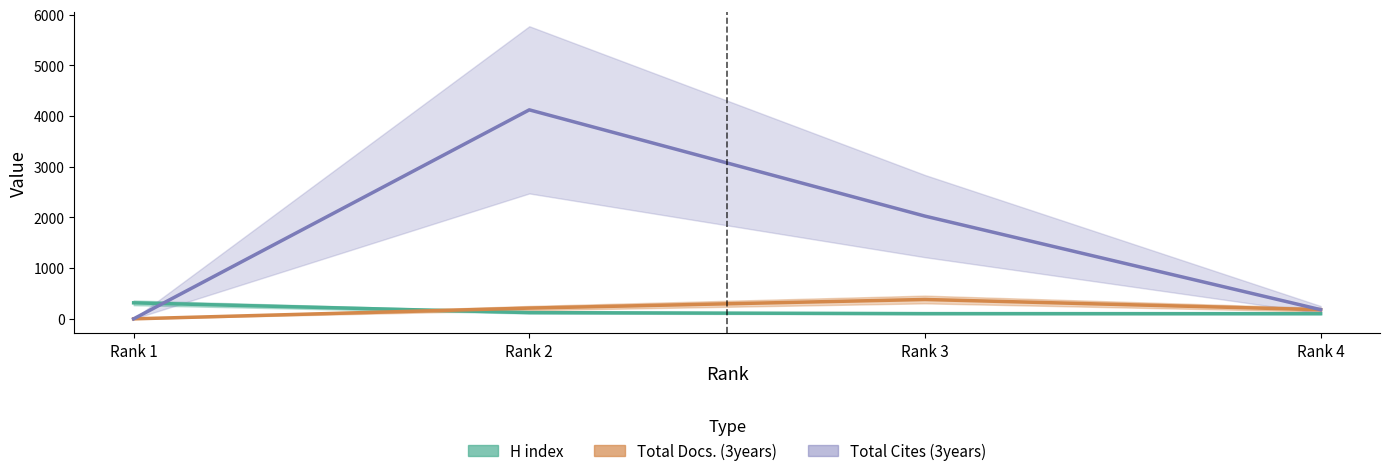

Which series has the widest spread of values?

Total Cites (3years)